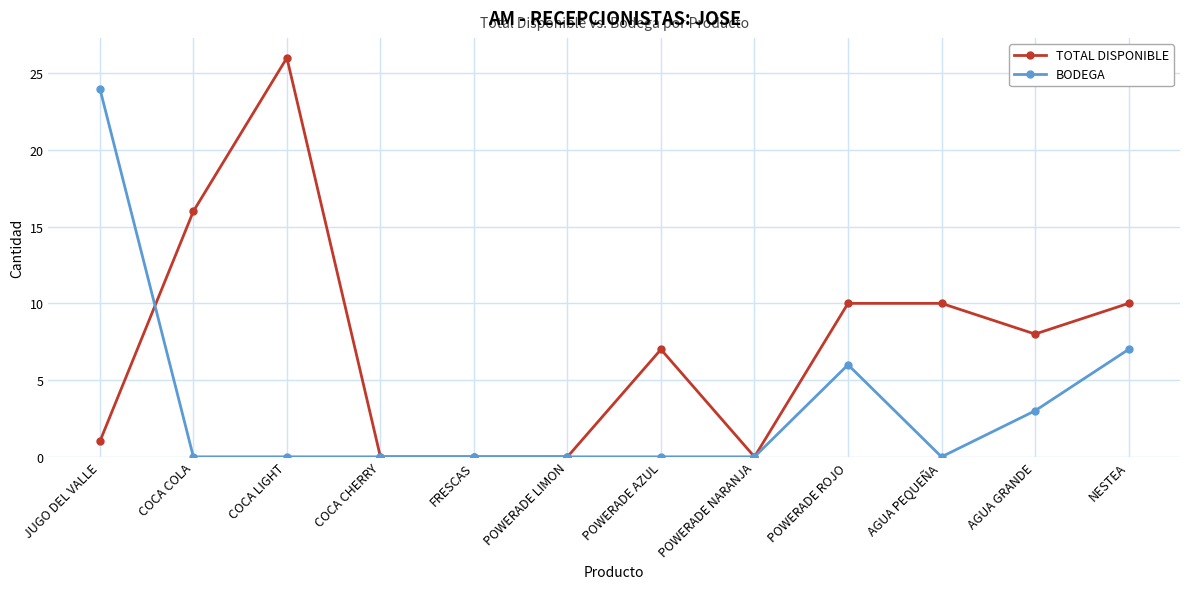

True or false: TOTAL DISPONIBLE and BODEGA intersect in this chart.

True